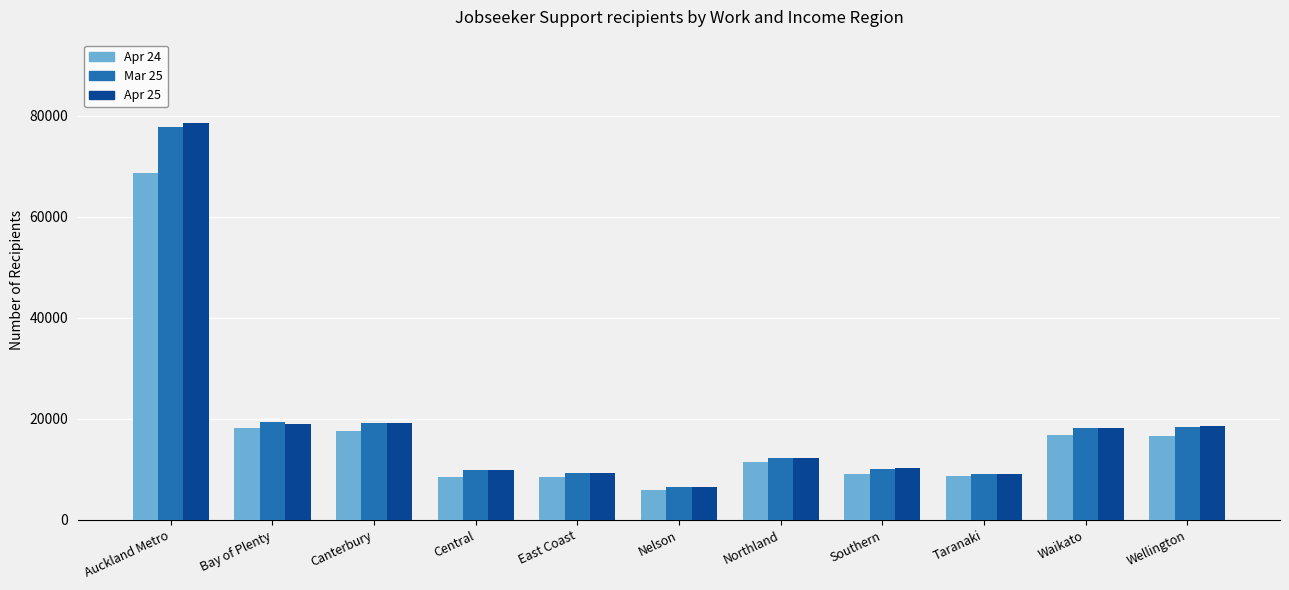

What is the sum of the Mar 25 values at Southern and Northland?

22218